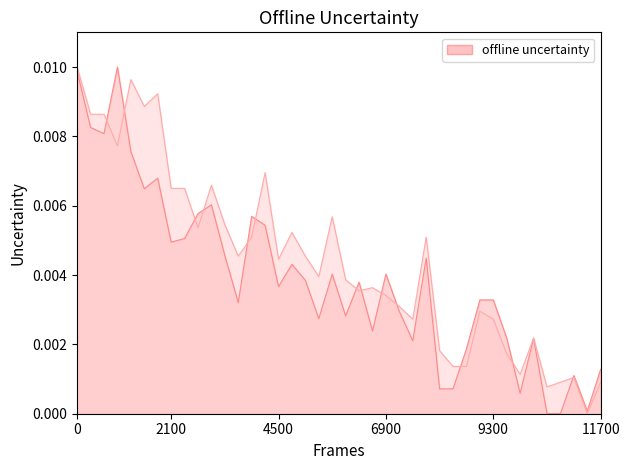

In P1, how many points are higher than both neighbors (excluding endpoints)?

11